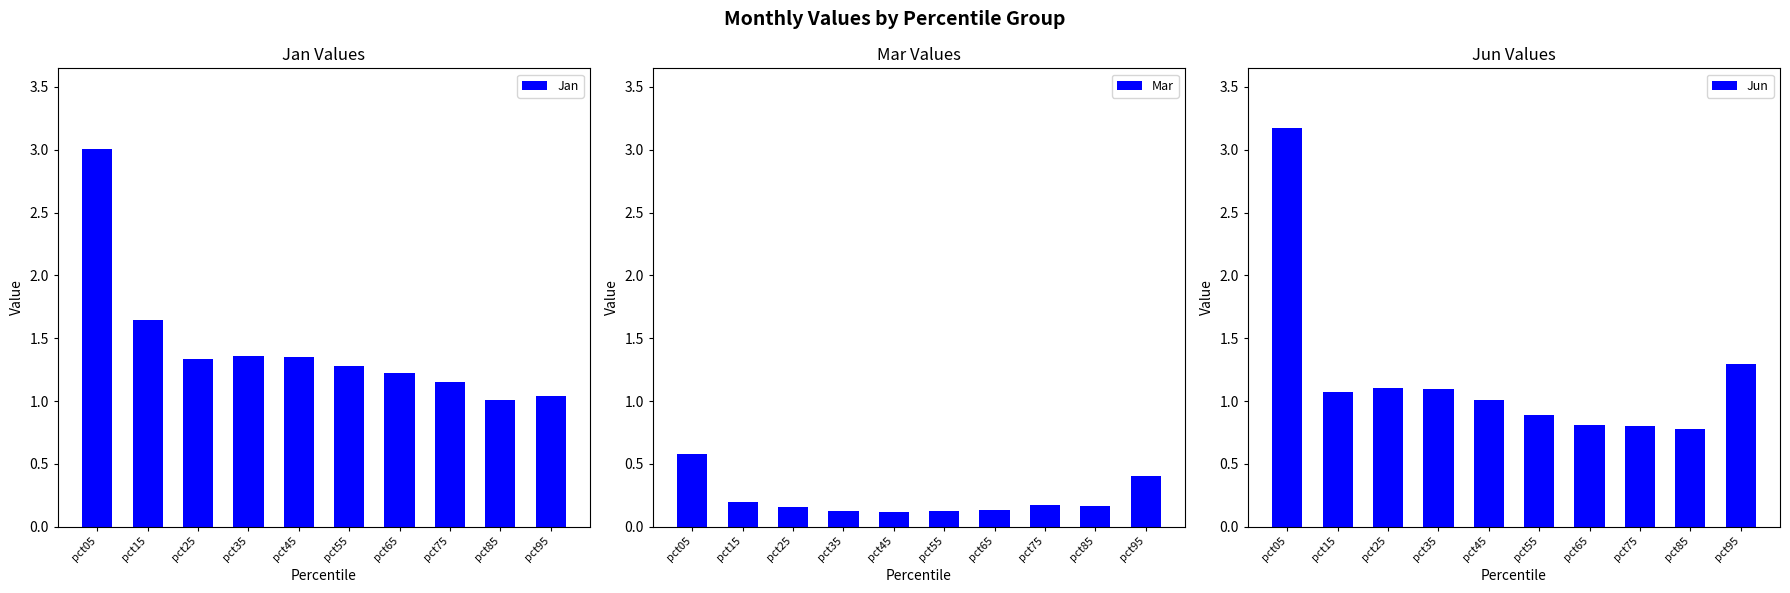

What is the difference between the highest and lowest values at pct35?

1.2